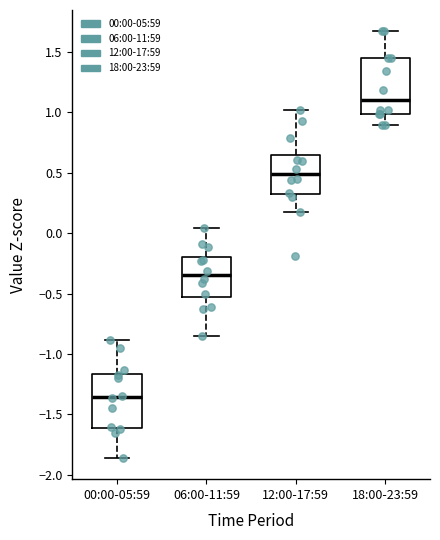

Where does the lower whisker of the box for 18:00-23:59 end on the y-axis? The values are not printed on the chart, so give them approximately, as read against the axis.

0.90